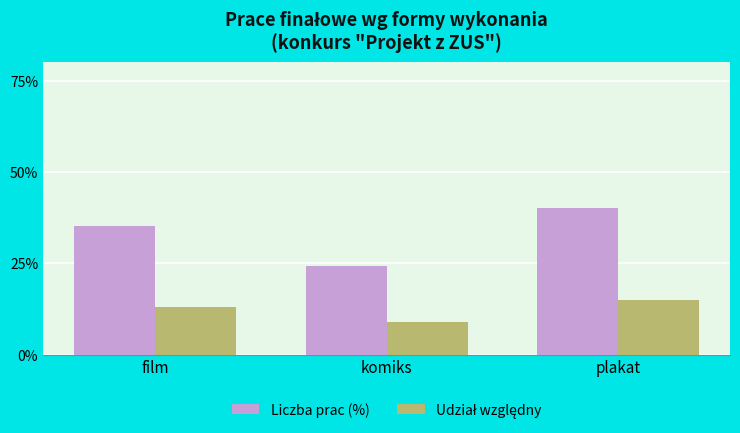

Is it true that Liczba prac (%) equals 40.2 at plakat?

True